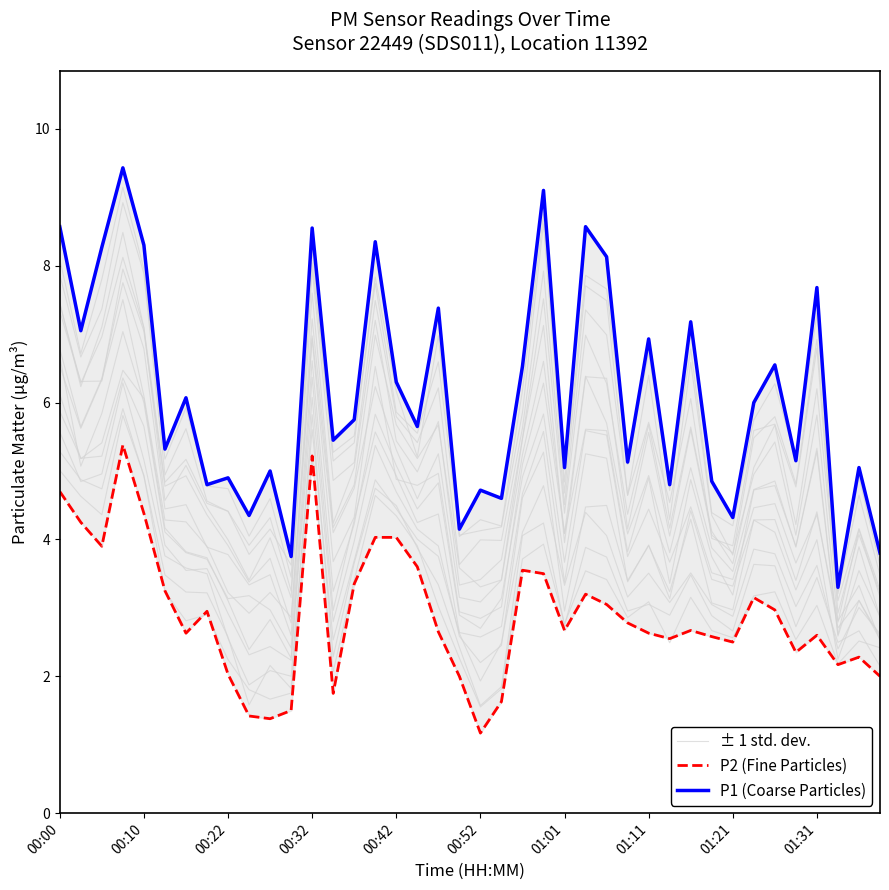

True or false: P1 (Coarse Particles) and ± 1 std. dev. intersect in this chart.

False